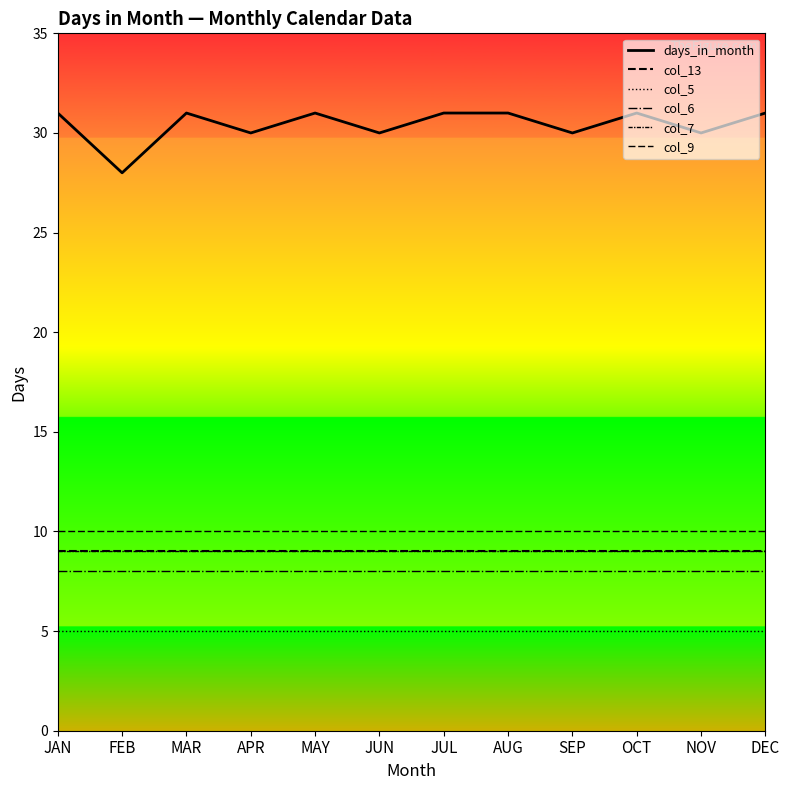

Does the chart display data point markers on the line(s)?

No